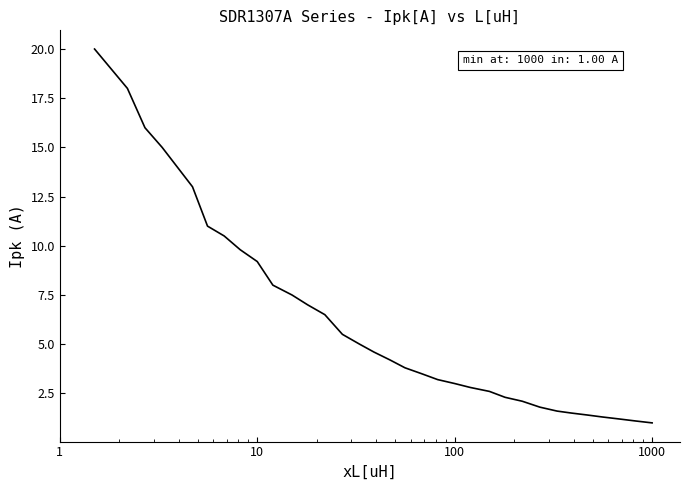

What is the maximum value shown in the chart?

20.0